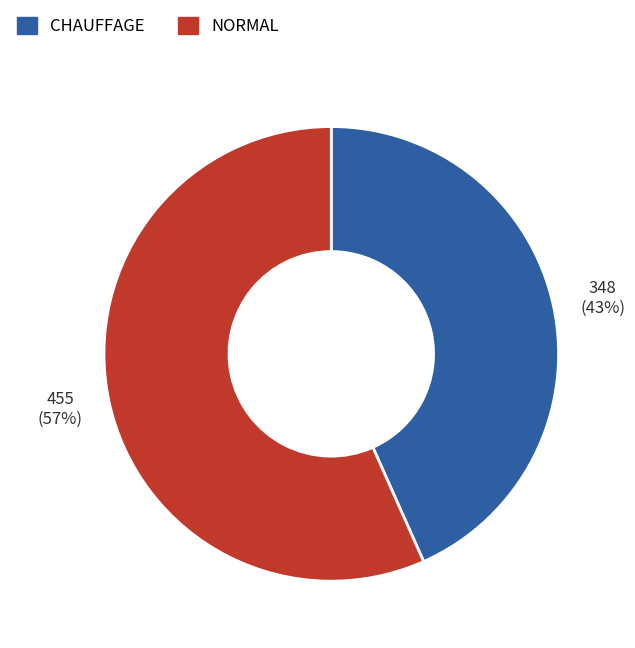

Is the sum of NORMAL and CHAUFFAGE greater than half?

Yes